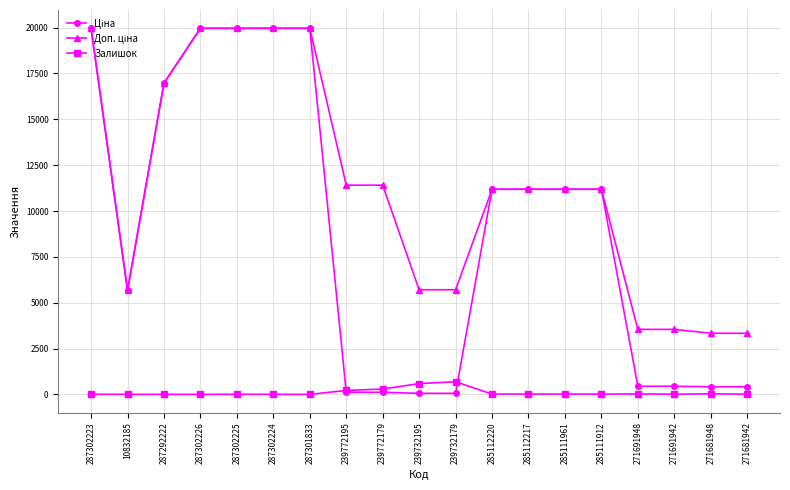

What is the difference between the highest and lowest values at 287302226?

19964.2